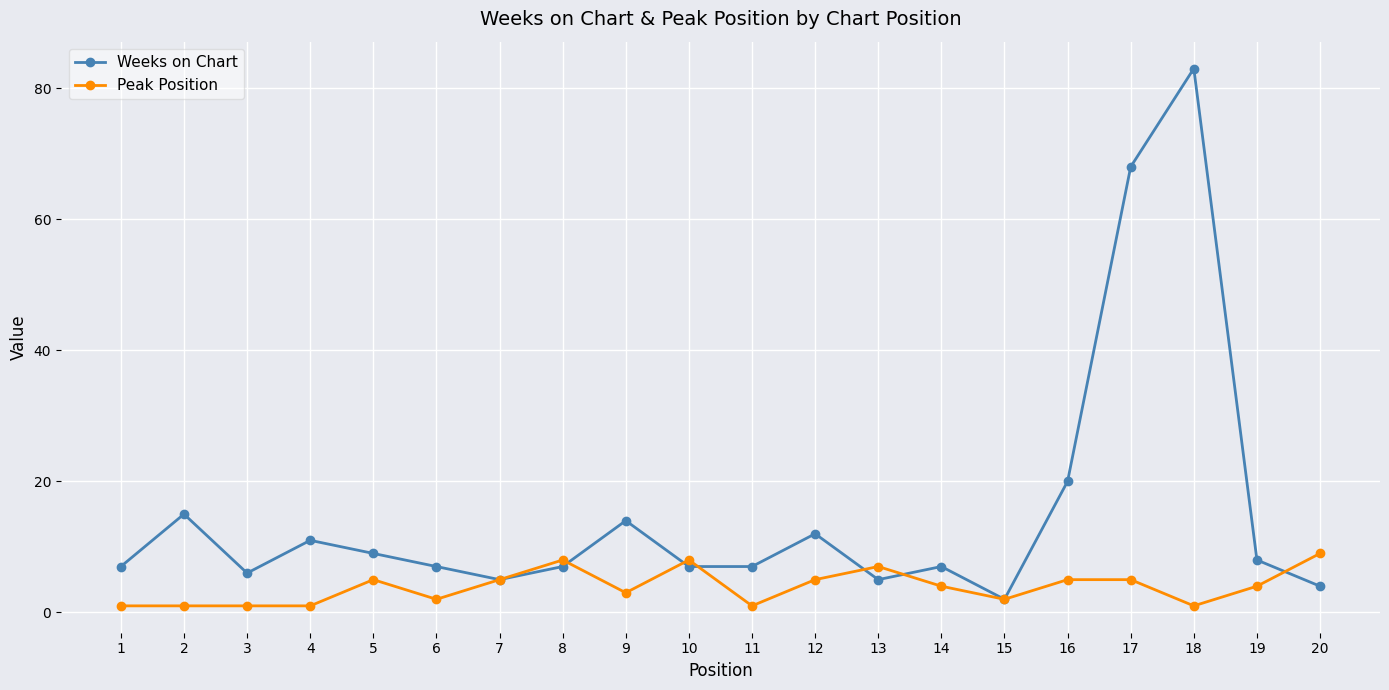

Reading right to left, extract all data points from this chart.

Weeks on Chart: 20=4	19=8	18=83	17=68	16=20	15=2	14=7	13=5	12=12	11=7	10=7	9=14	8=7	7=5	6=7	5=9	4=11	3=6	2=15	1=7
Peak Position: 20=9	19=4	18=1	17=5	16=5	15=2	14=4	13=7	12=5	11=1	10=8	9=3	8=8	7=5	6=2	5=5	4=1	3=1	2=1	1=1